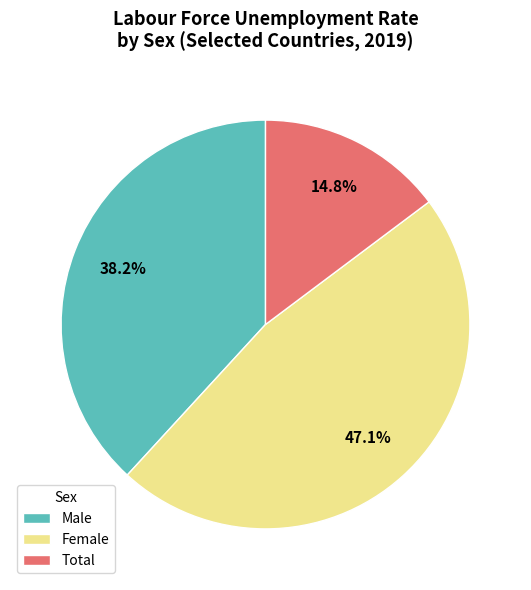

To the nearest percent, what is the average slice percentage?

33%